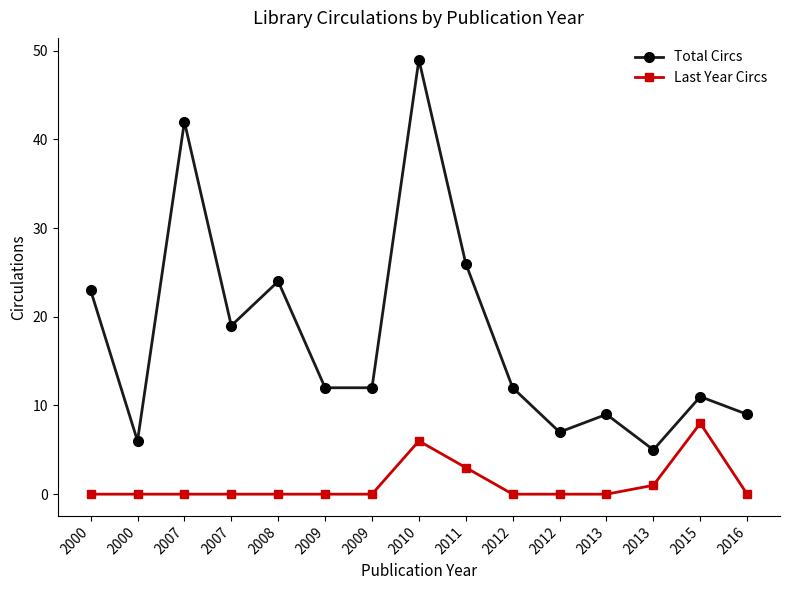

How many lines are shown in the chart?

2